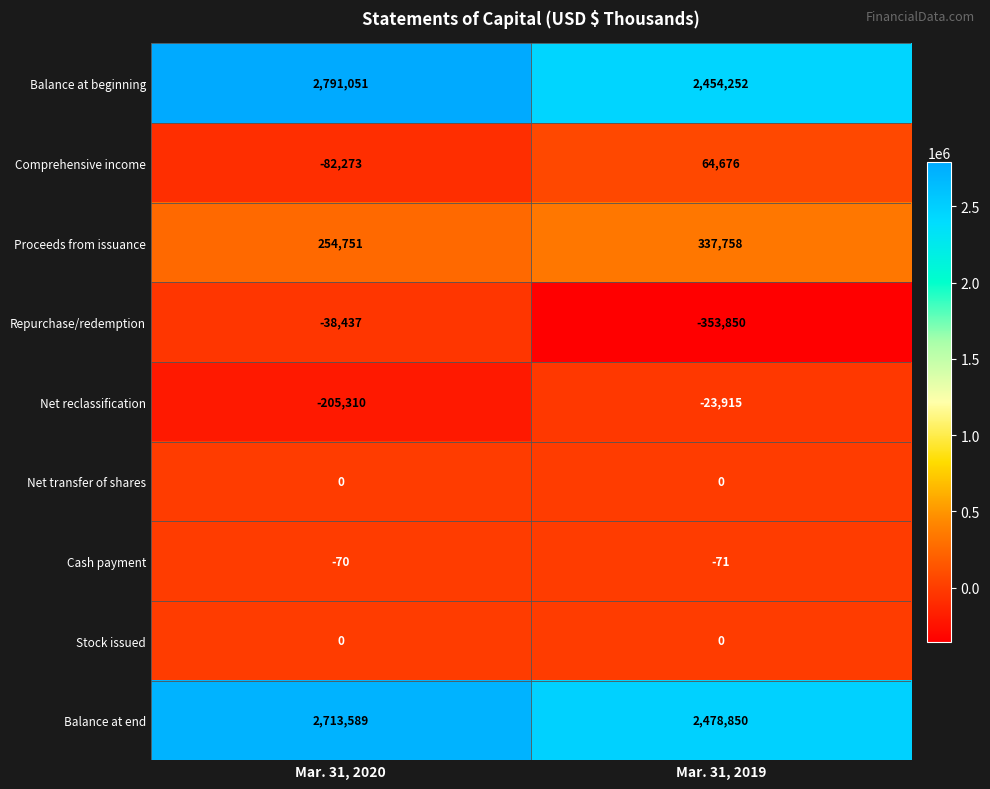

What is the greatest value displayed?

2791051